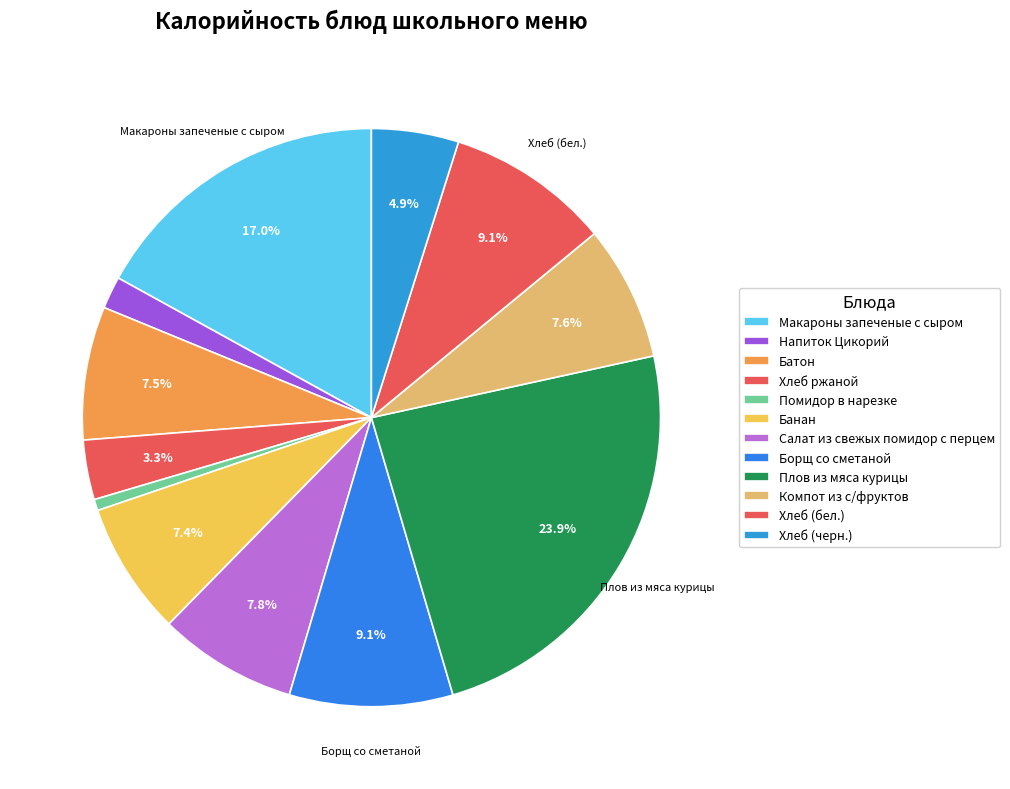

Count the number of slices in the pie.

12